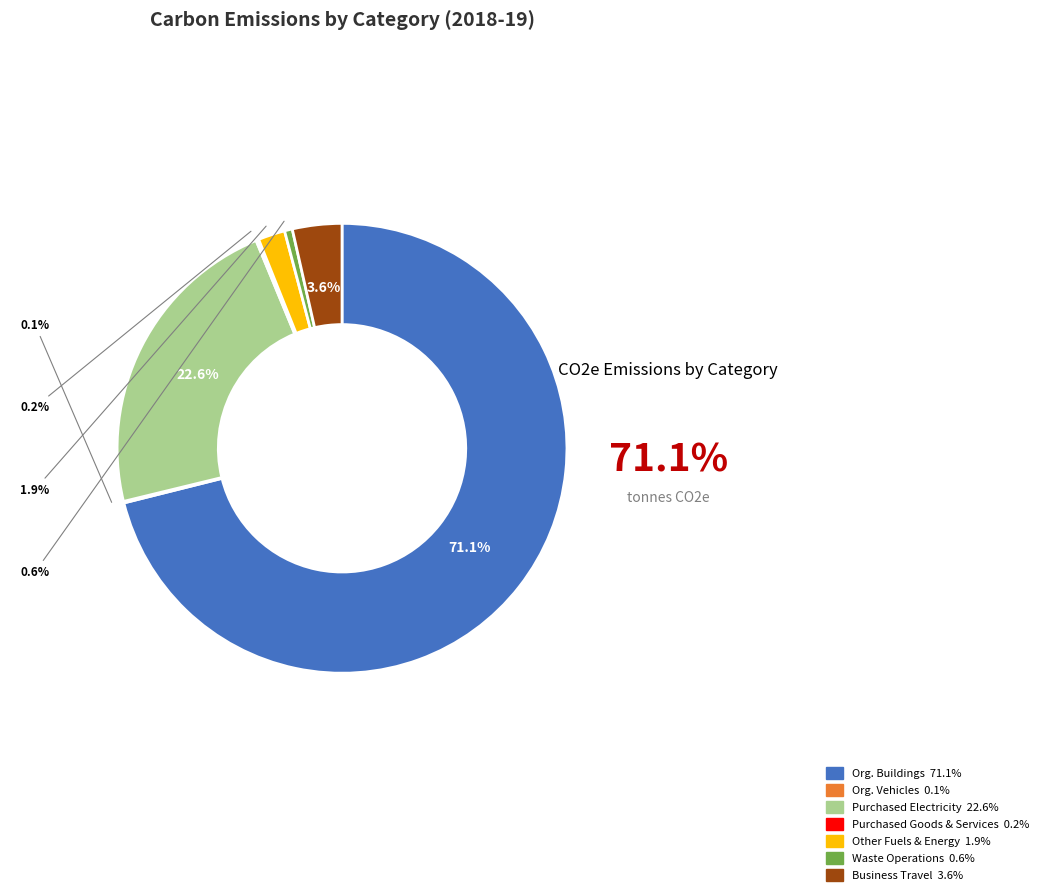

To the nearest percent, what is the average slice percentage?

14%